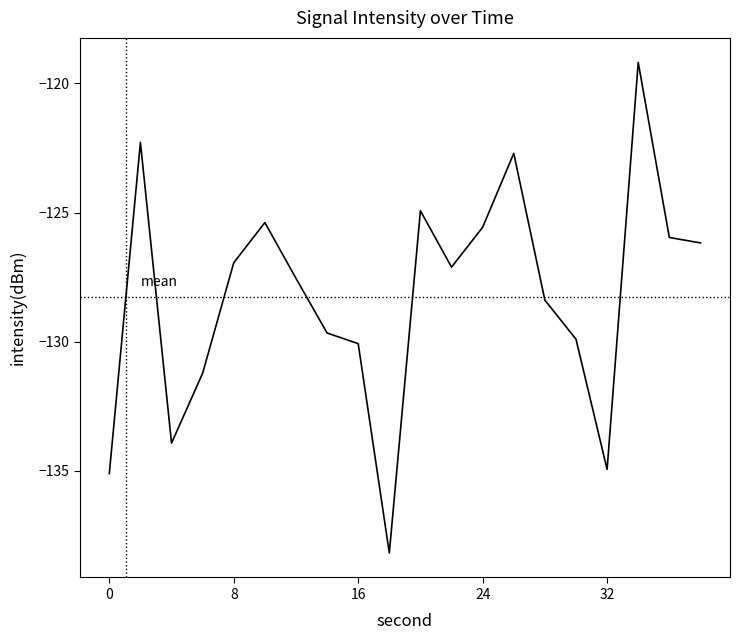

What is the minimum value shown in the chart?

-138.2